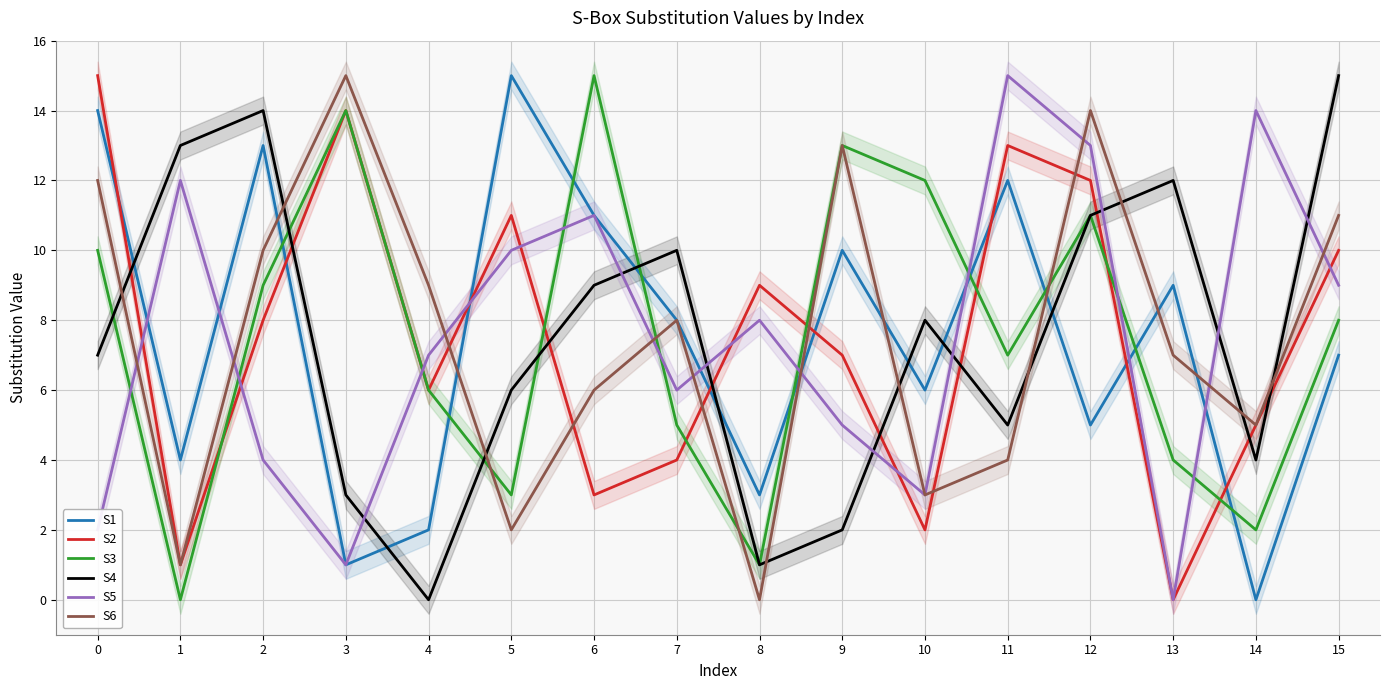

At which label does S4 reach its peak?

15